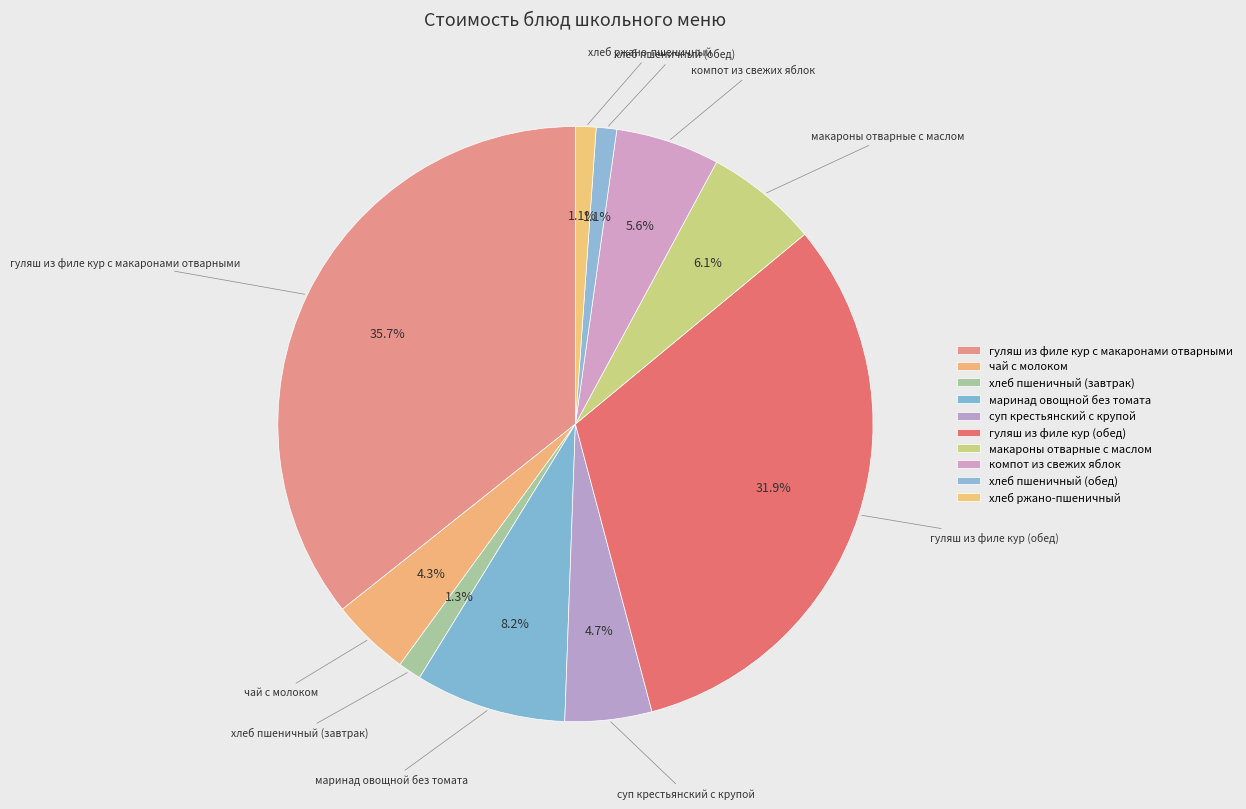

What is the change in value from макароны отварные с маслом to компот из свежих яблок?

-0.8